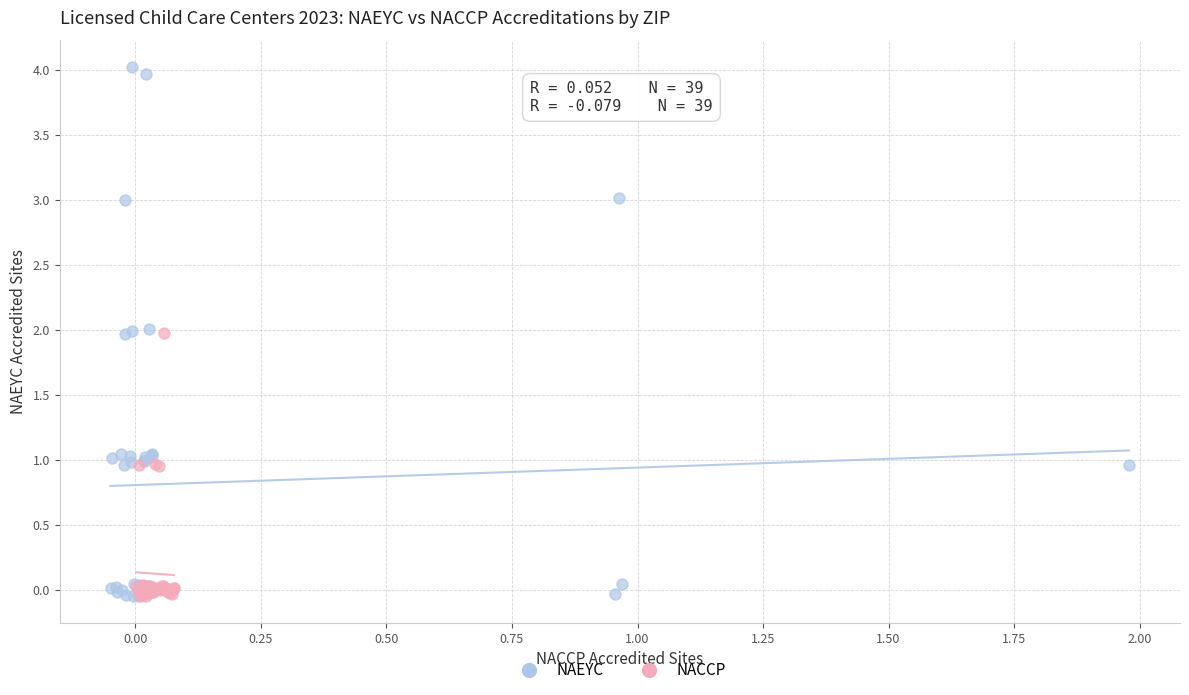

Which series has the widest spread of Y values?

NAEYC